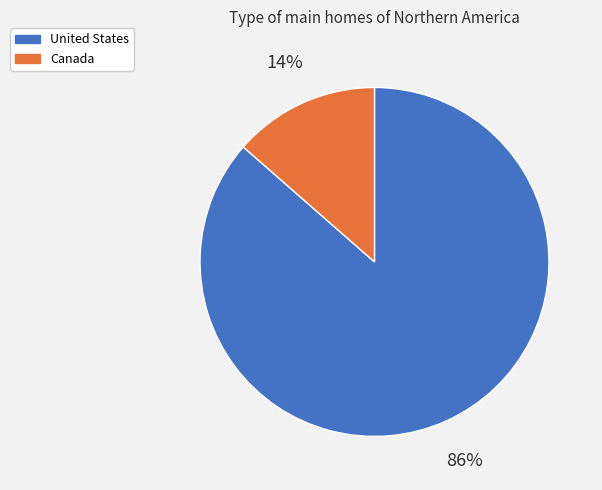

Between United States and Canada, which is larger?

United States